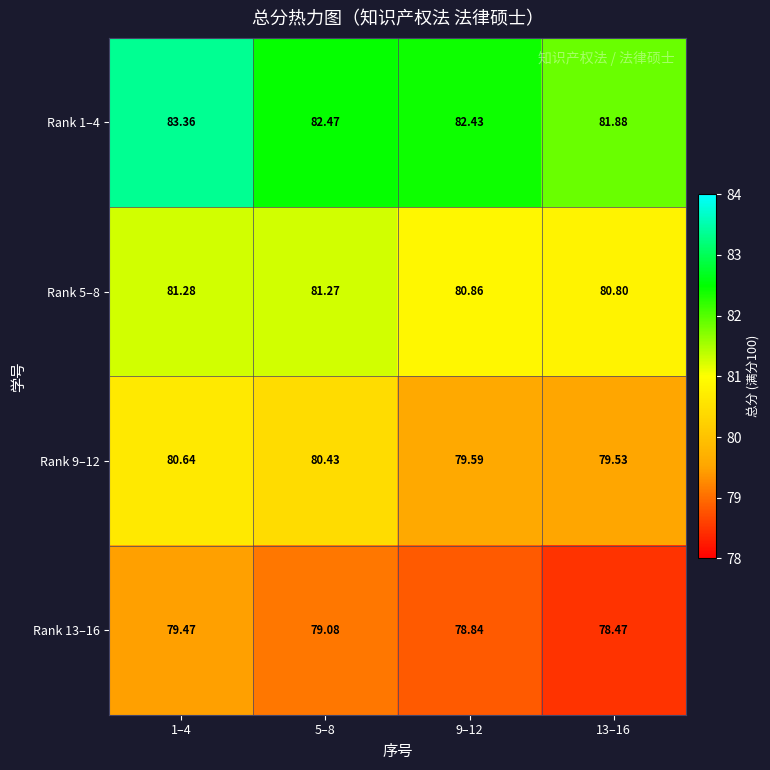

Is the value of Rank 9–12 at 5–8 greater than the value of Rank 1–4 at 1–4?

No